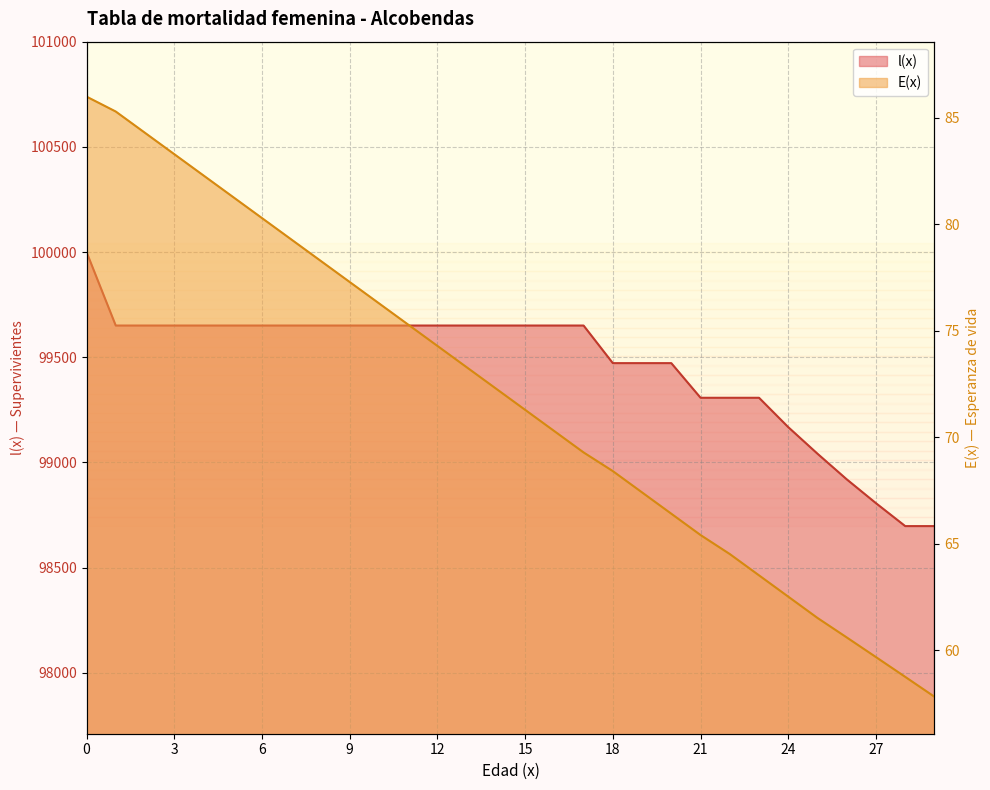

What is the maximum value for E(x)?

86.0